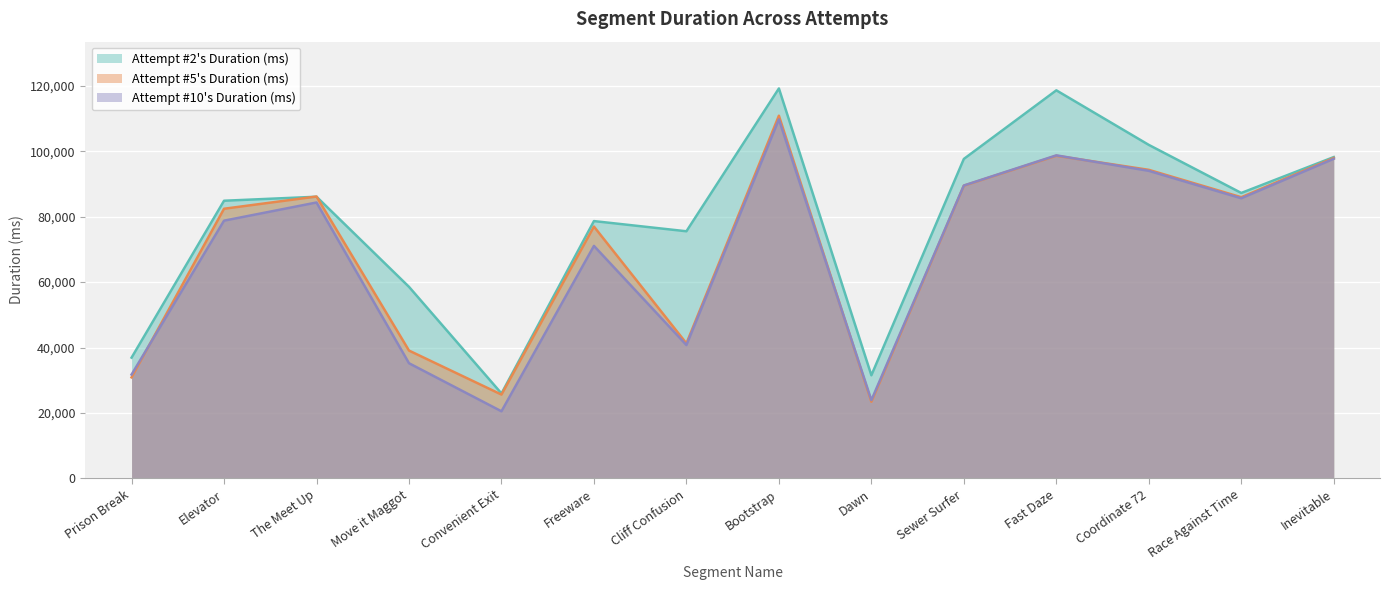

What is the total value across all series at Coordinate 72?

290321